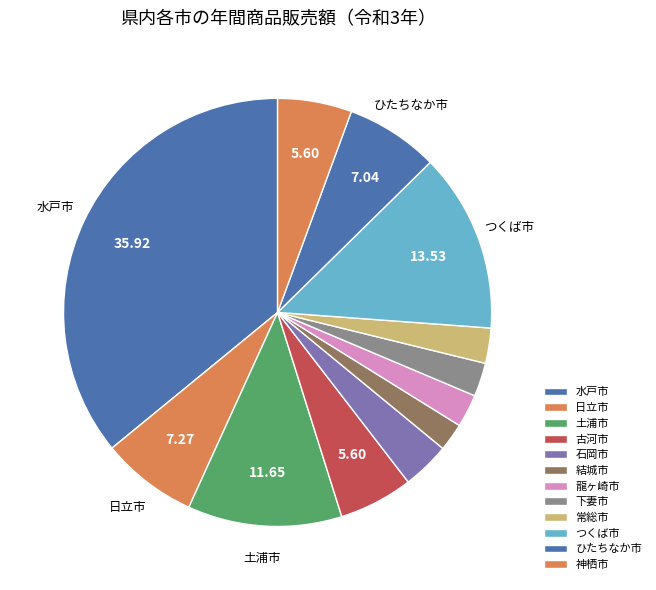

To the nearest percent, what percentage of the pie is ひたちなか市?

7%